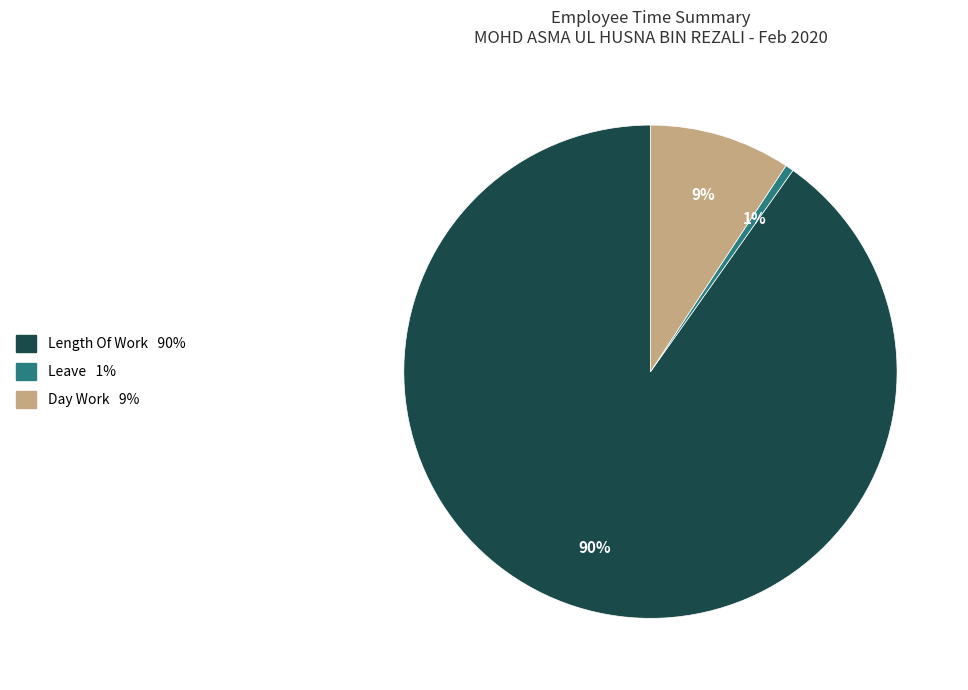

To the nearest percent, what is the average slice percentage?

33%